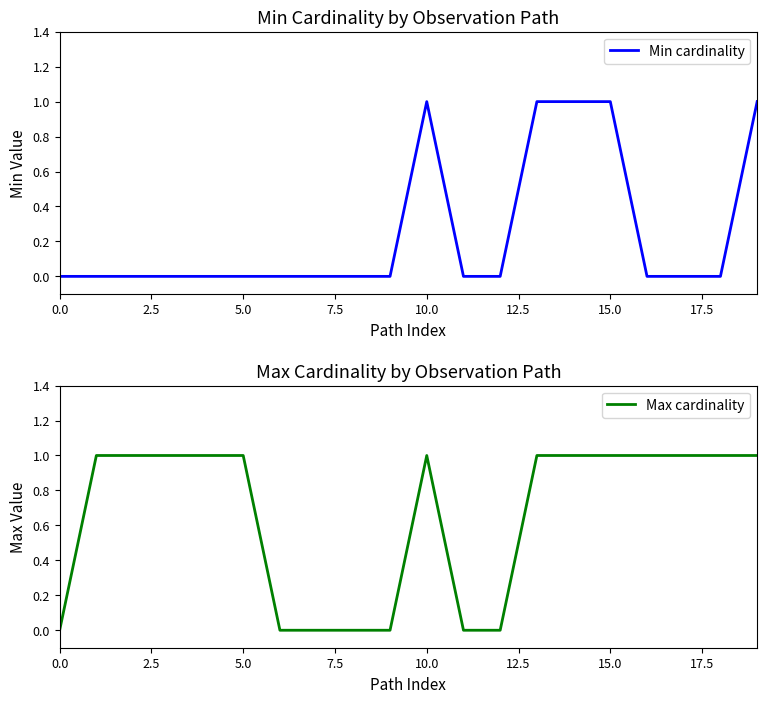

The Max cardinality series shows 2 at 5.0. True or false?

False